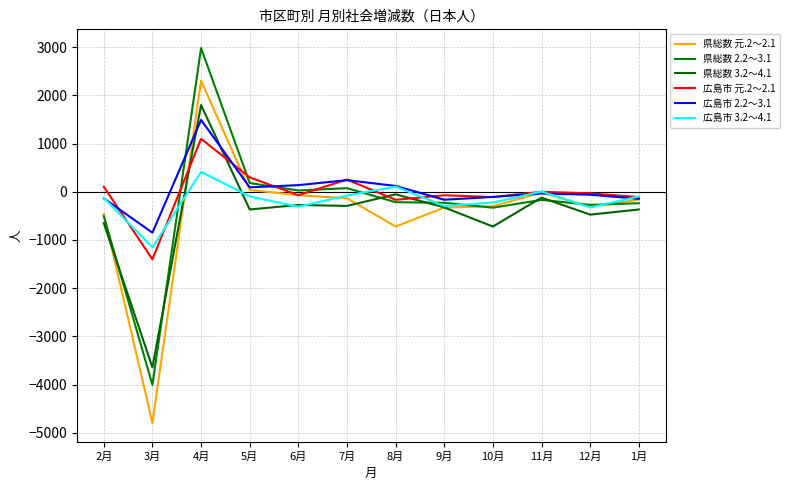

How many categories are shown in the chart?

12